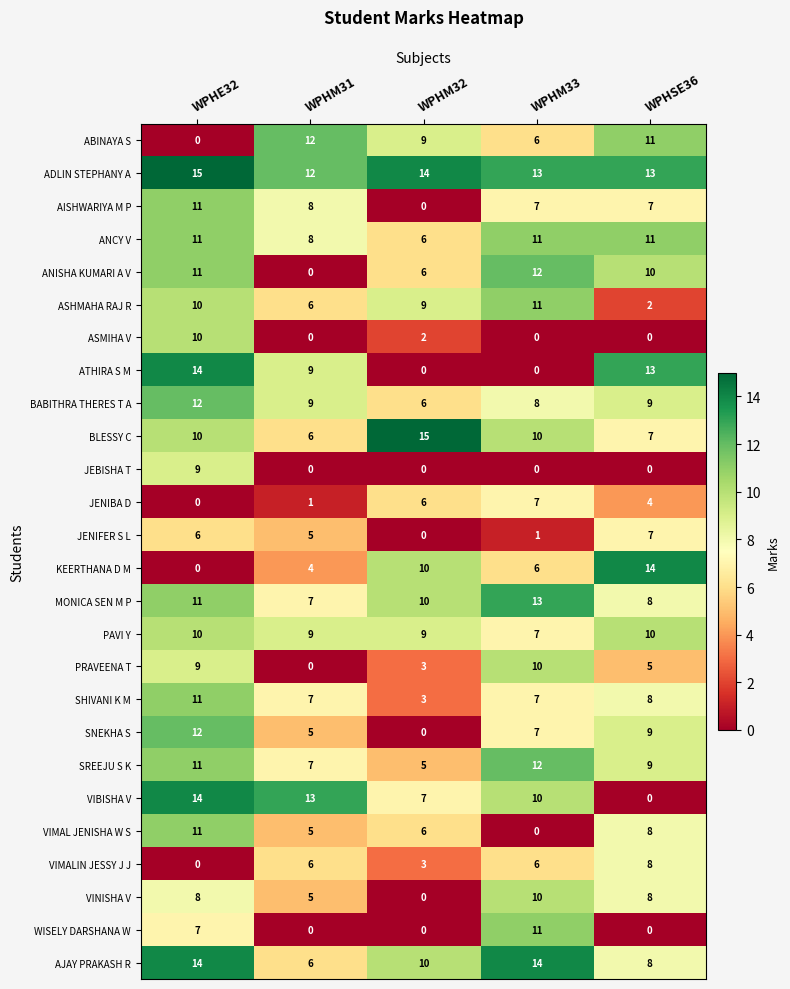

Which series has the largest total across all categories?

ADLIN STEPHANY A